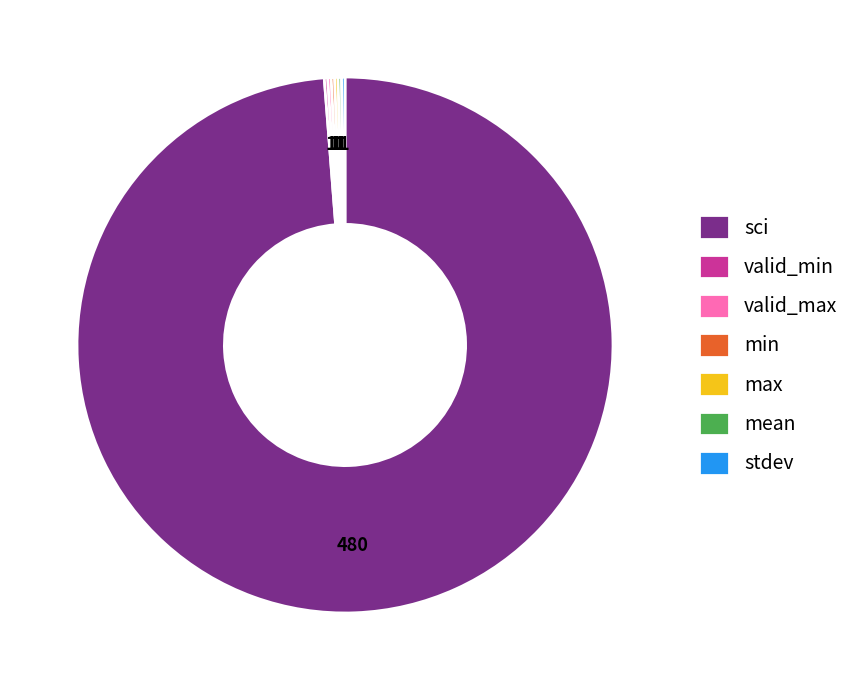

Is there any slice that represents more than half of the pie?

Yes